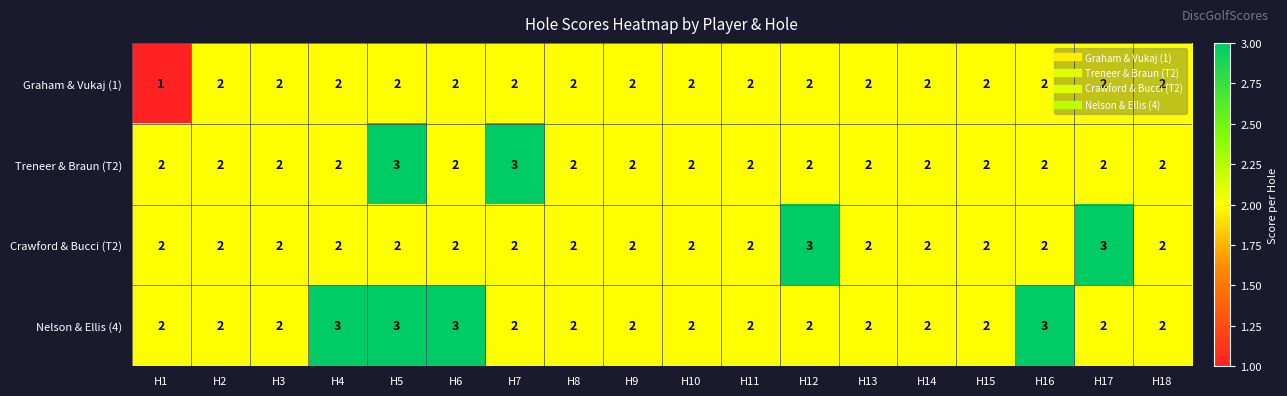

Count the Nelson & Ellis (4) values in the range 2 to 3.

18